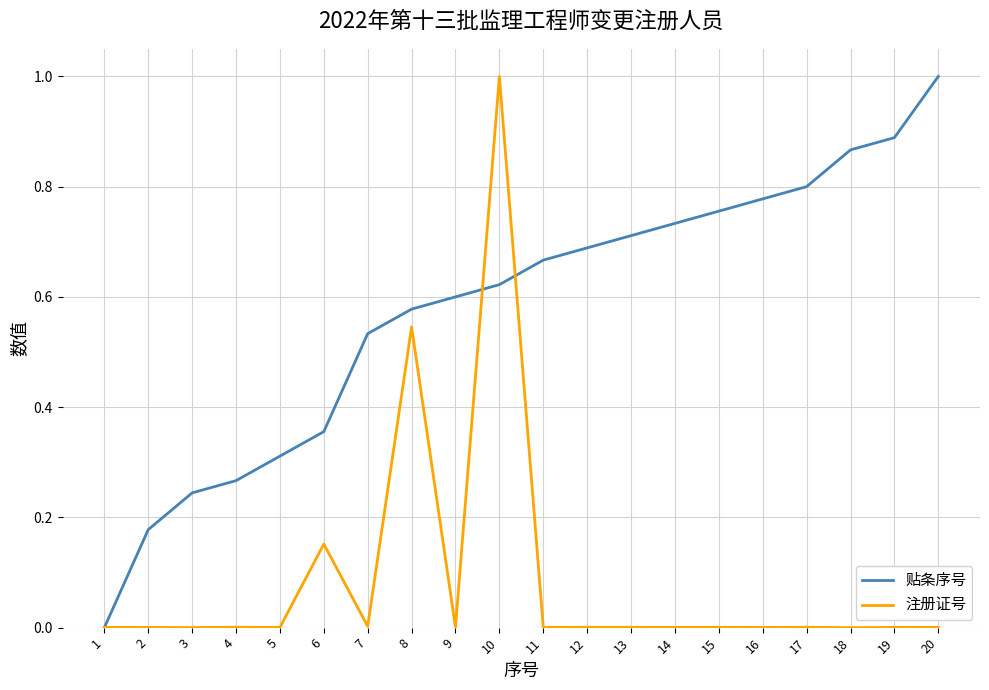

Is the value of 贴条序号 at 15 greater than the value of 注册证号 at 10?

No